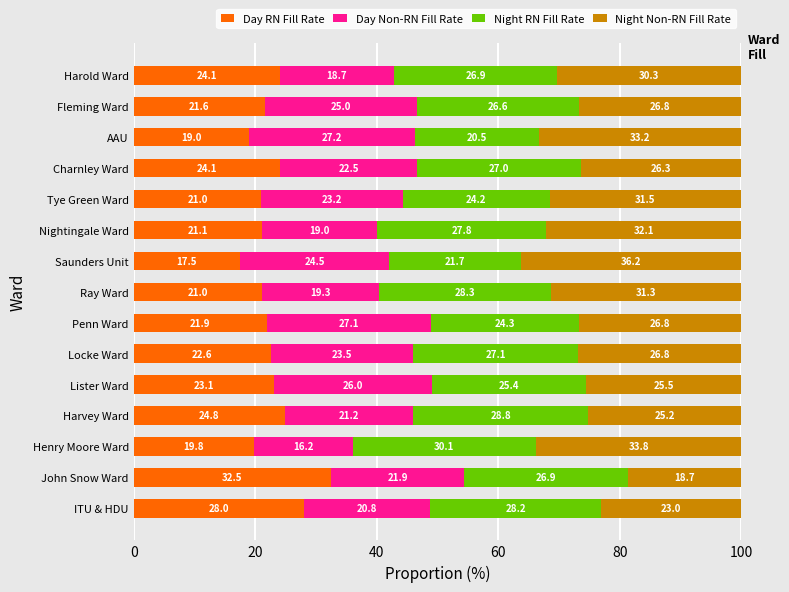

What is the sum of the Day RN Fill Rate values at Locke Ward and Harold Ward?

46.7